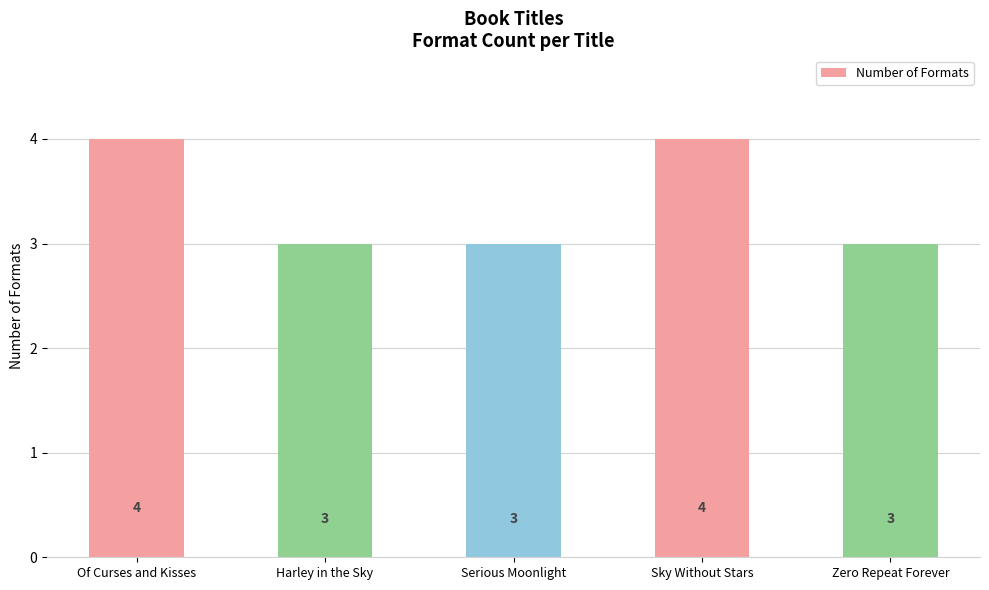

Is it true that the value at Of Curses and Kisses is 2?

False